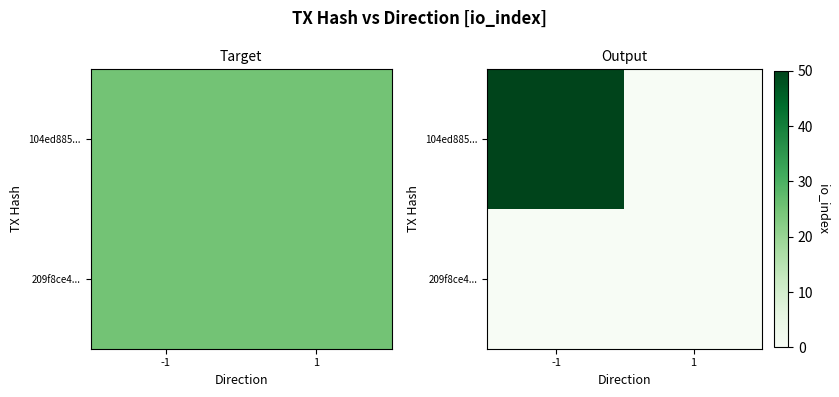

At which label does 104ed885... reach its minimum?

1